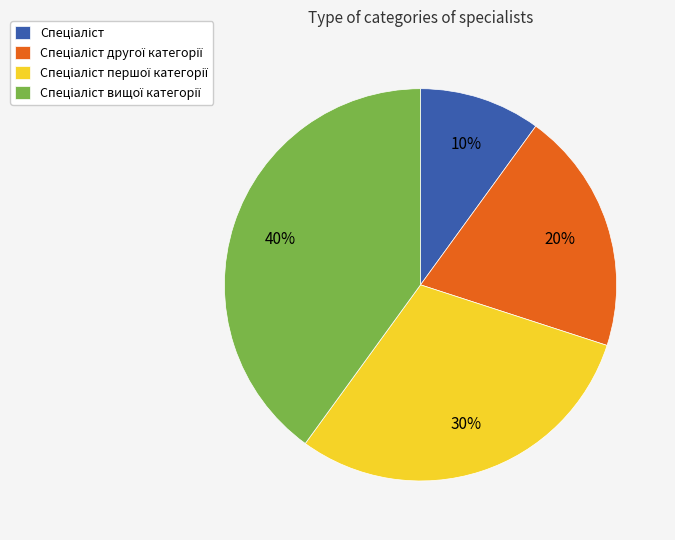

Is there a majority slice in this chart?

No